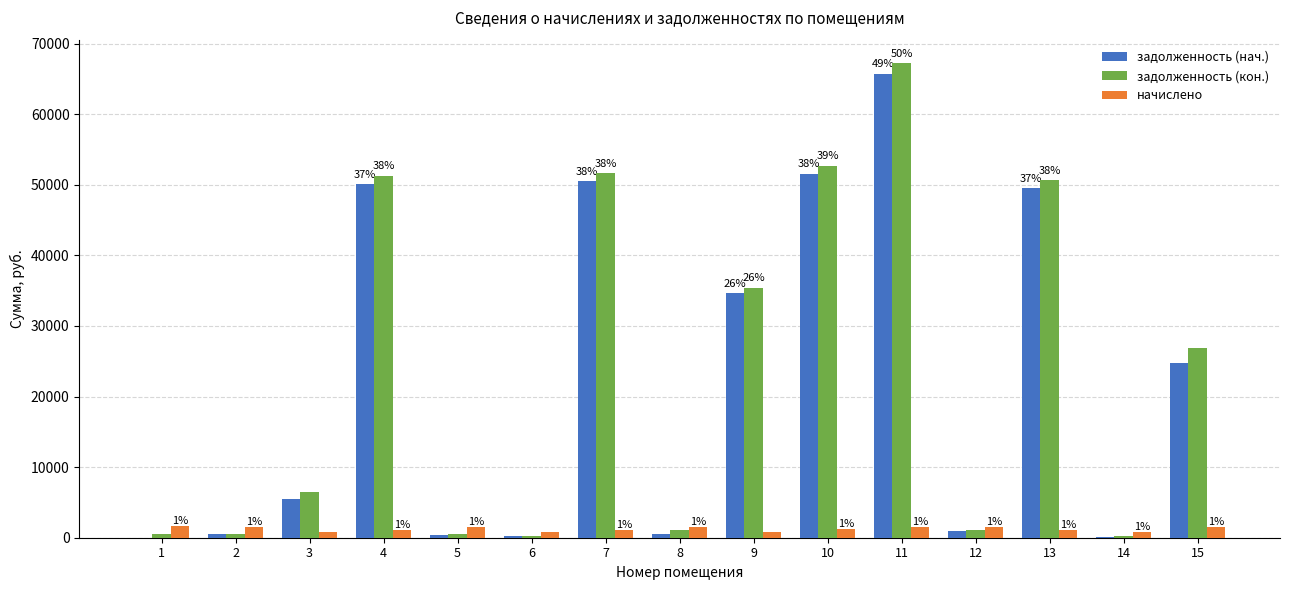

Are the bars grouped side by side (vs. stacked)?

Yes